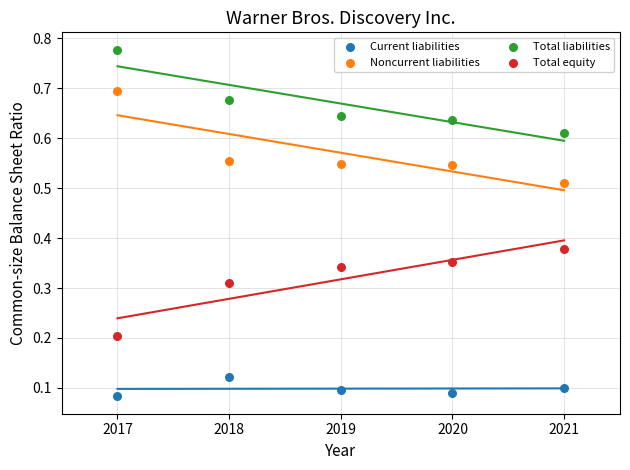

Which series reaches the maximum Y coordinate?

Total liabilities